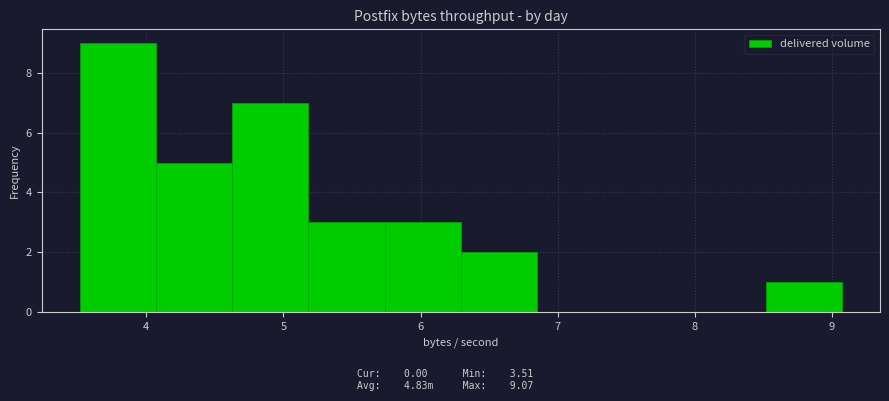

Reading left to right, transcribe this chart: for each bar, give the range it covers on the x-axis and its height. Neither the bar edges nor the heights are printed on the chart, so give them approximately, as read against the axes.

3.5 to 4.1: 9
4.1 to 4.6: 5
4.6 to 5.2: 7
5.2 to 5.7: 3
5.7 to 6.3: 3
6.3 to 6.8: 2
6.8 to 7.4: 0
7.4 to 8.0: 0
8.0 to 8.5: 0
8.5 to 9.1: 1